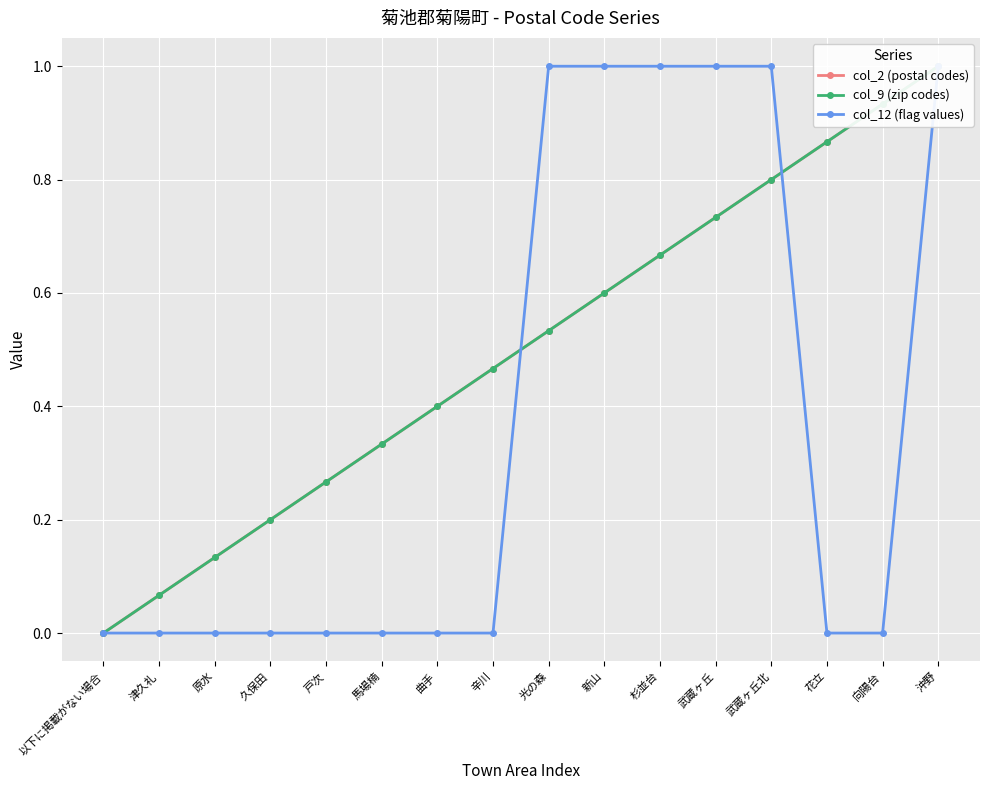

True or false: col_12 (flag values) has more than 1 points higher than both neighbors.

False